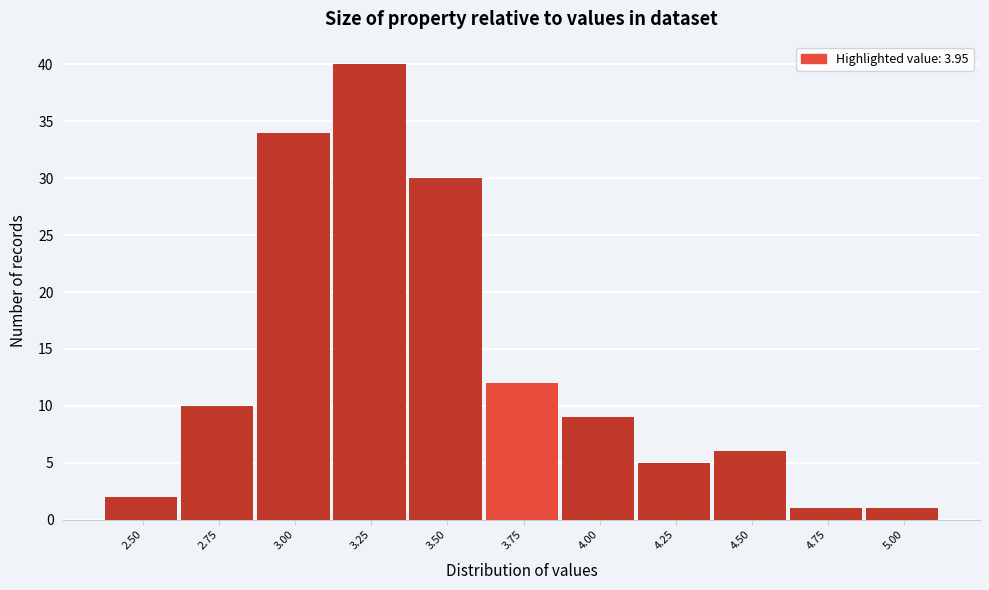

Reading left to right, transcribe all the data shown in this chart.

2	10	34	40	30	12	9	5	6	1	1